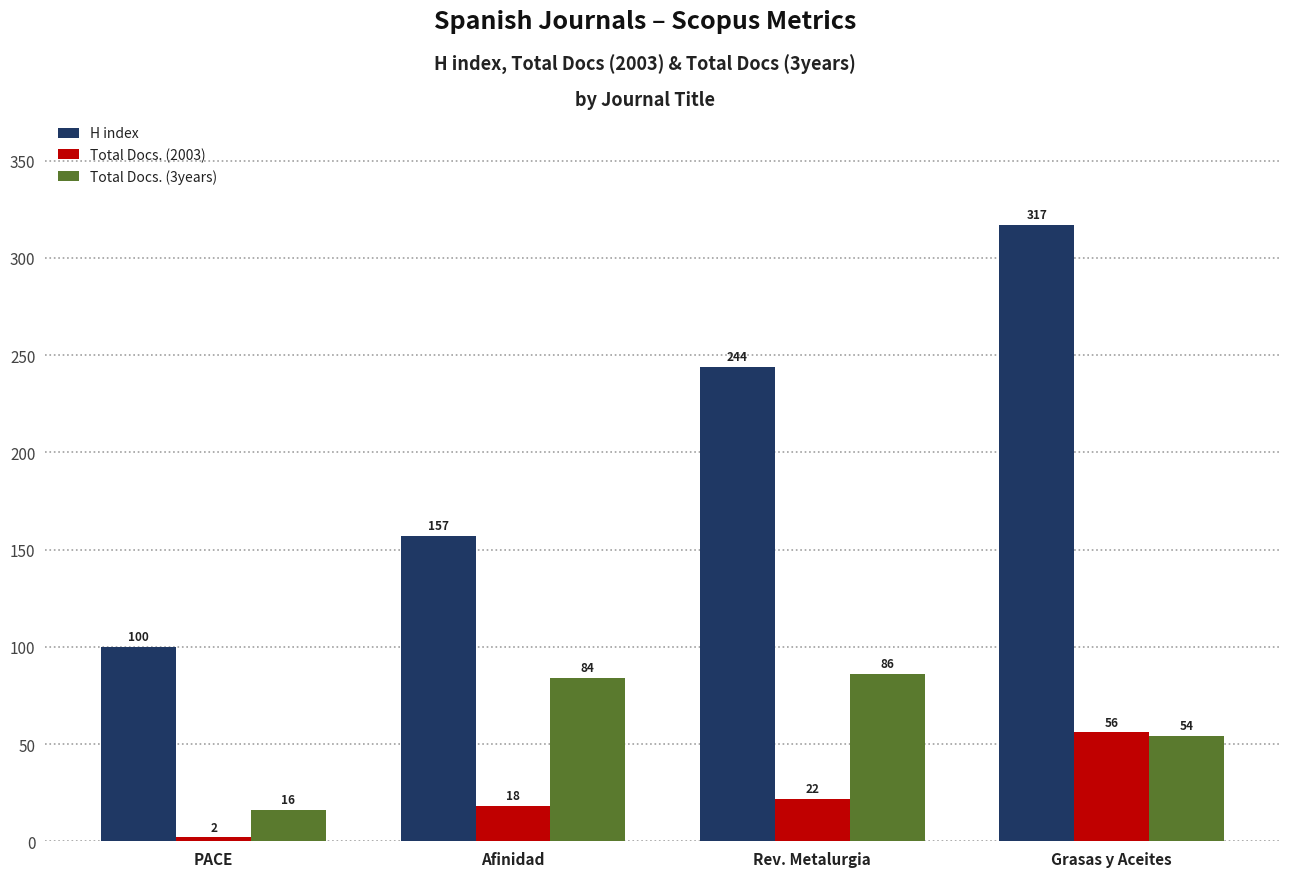

What is the label of the 1st bar from the right?

Grasas y Aceites